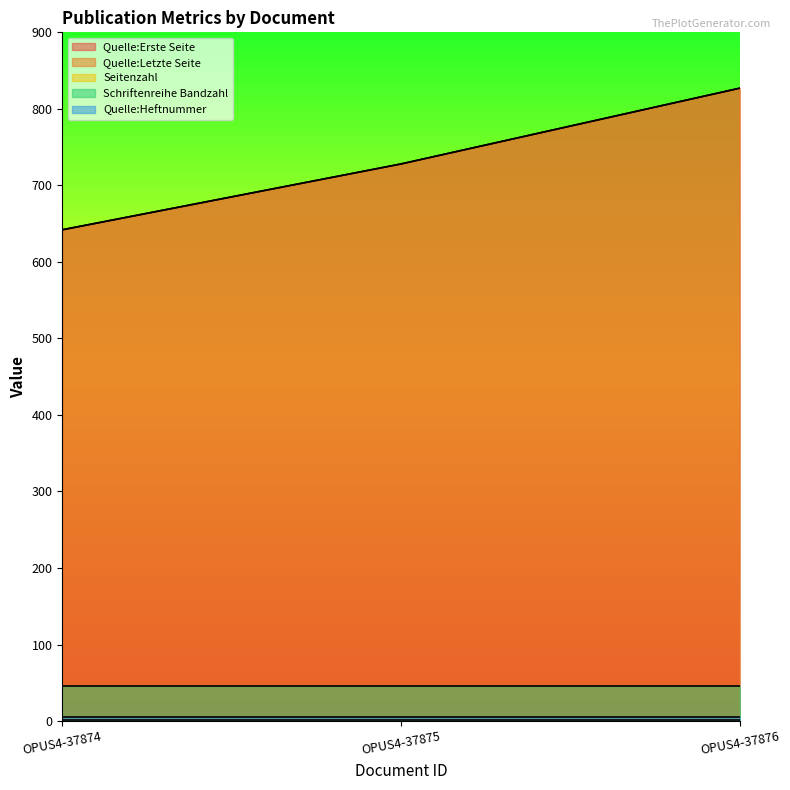

List the series in order of their peak value, lowest first.

Seitenzahl, Quelle:Heftnummer, Schriftenreihe Bandzahl, Quelle:Erste Seite, Quelle:Letzte Seite